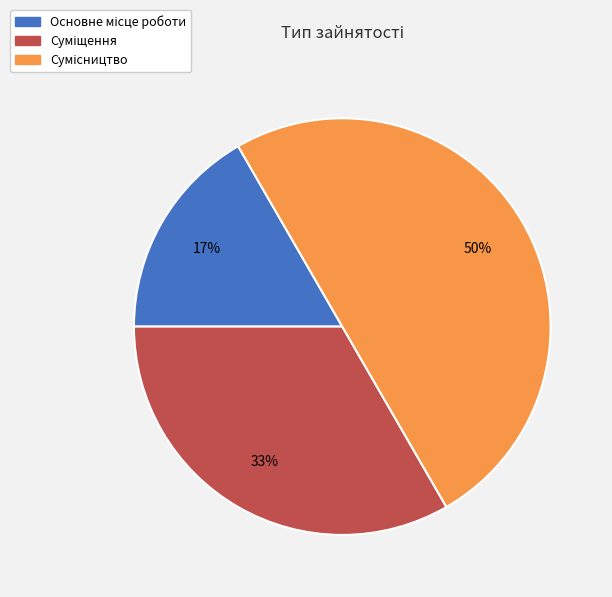

To the nearest percent, what is the difference between the largest and smallest slice percentages?

33%